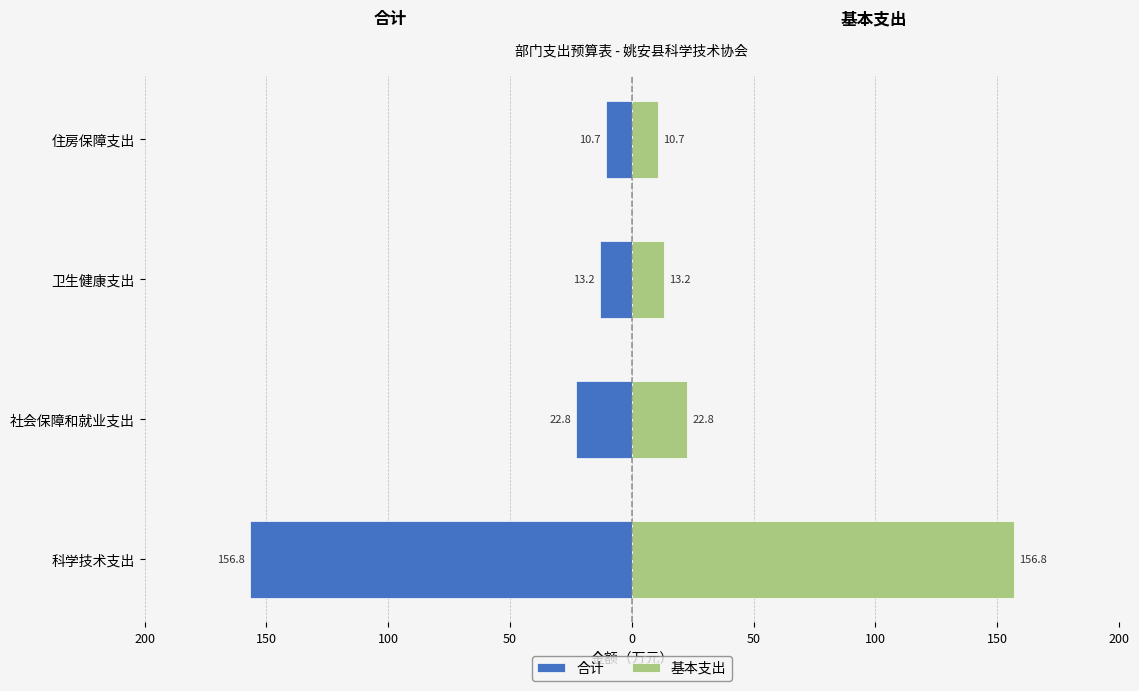

The value of 合计 at 科学技术支出 is -266.4. True or false?

False